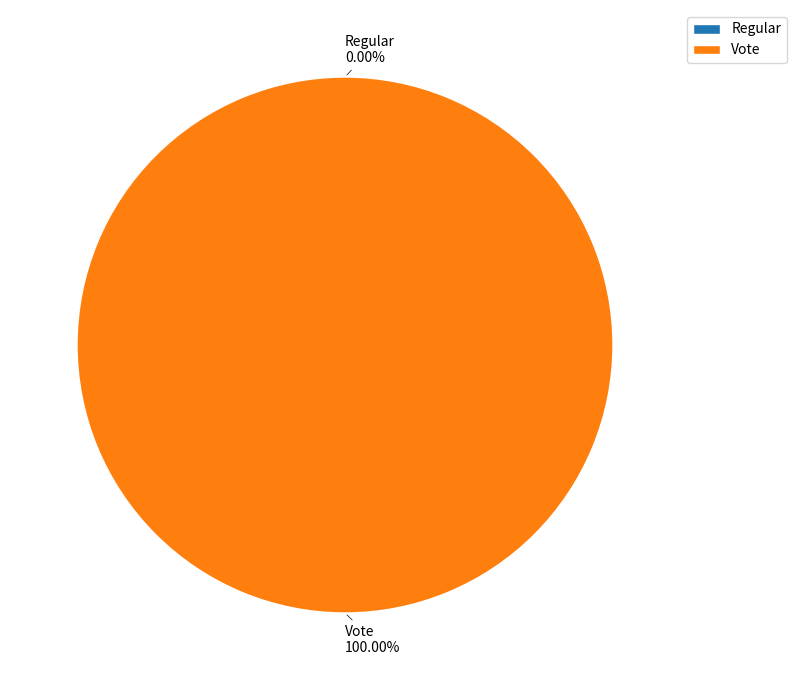

To the nearest percent, what is the difference between the Vote and Regular slice percentages?

100%